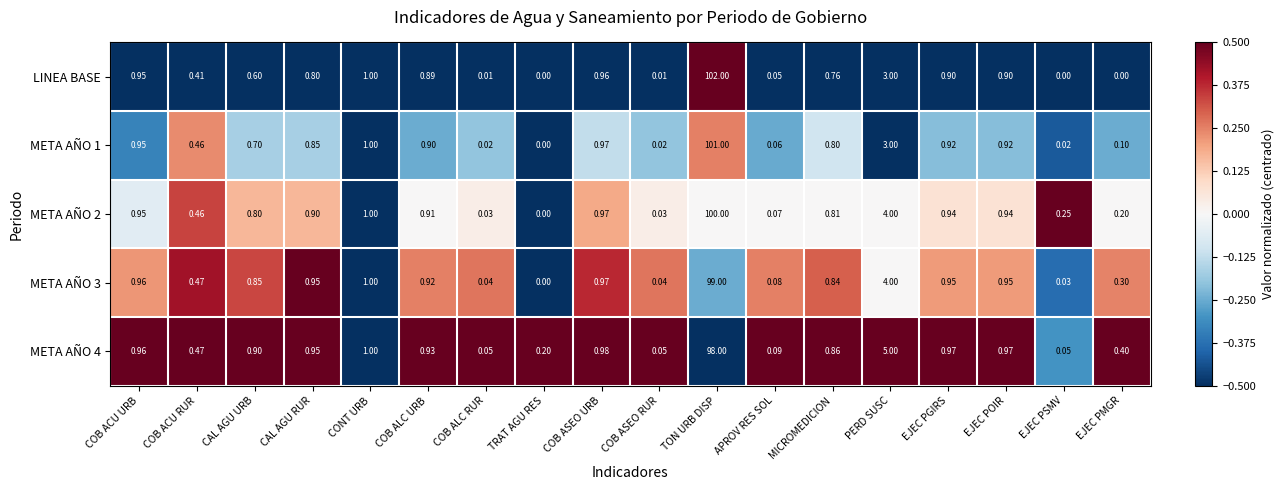

Is the value of META AÑO 2 at TRAT AGU RES greater than the value of LINEA BASE at COB ALC RUR?

No